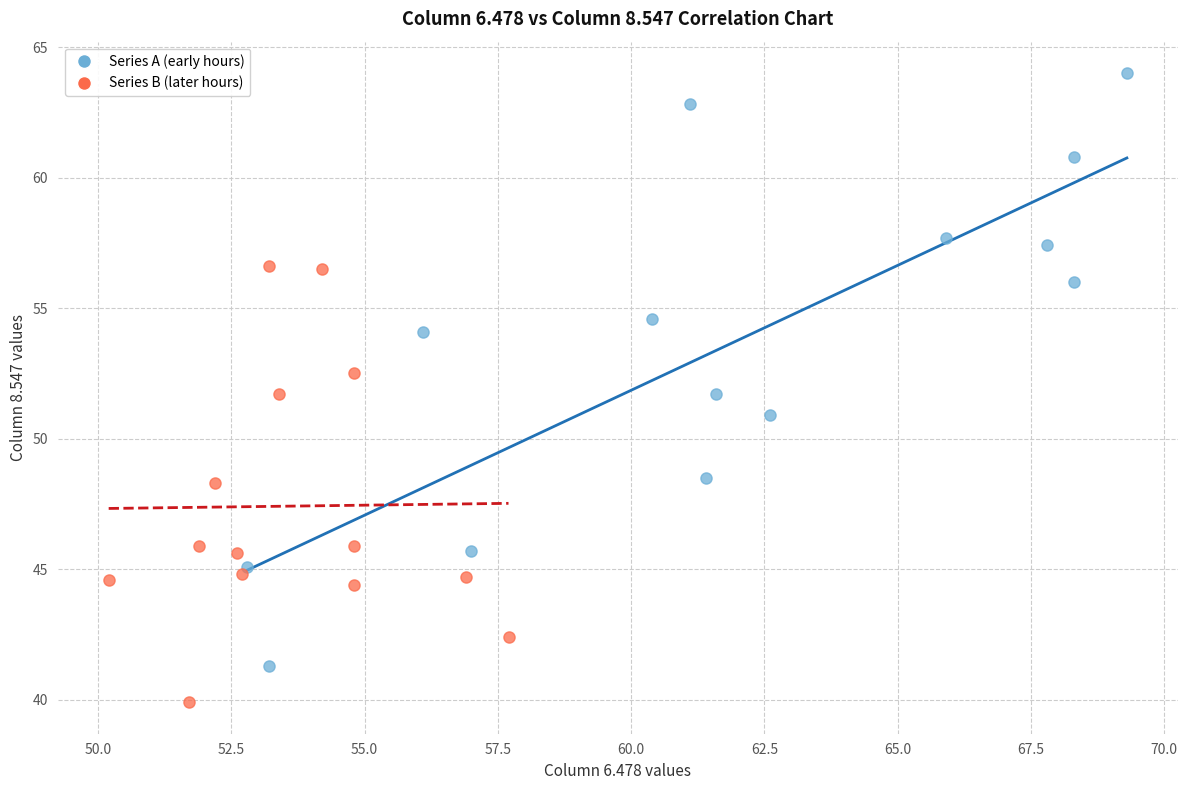

Which series has the widest spread of Y values?

Series A (early hours)